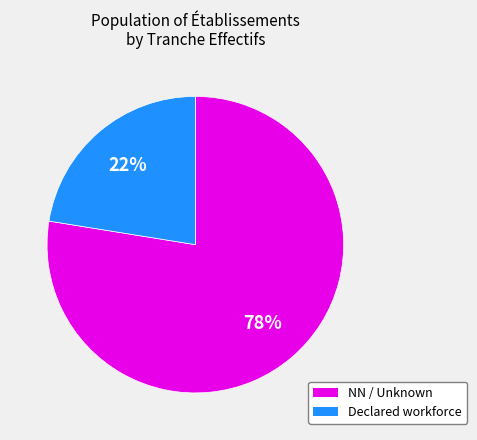

Which slice is the smallest?

Declared workforce